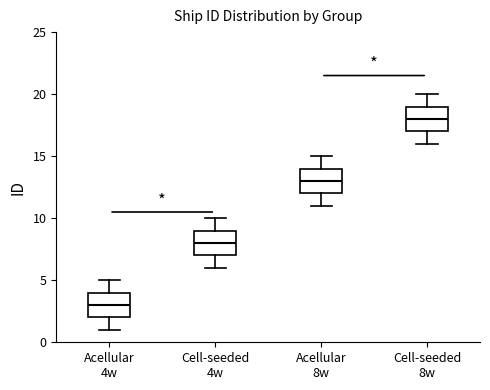

Which box has the lowest median line?

Acellular 4w